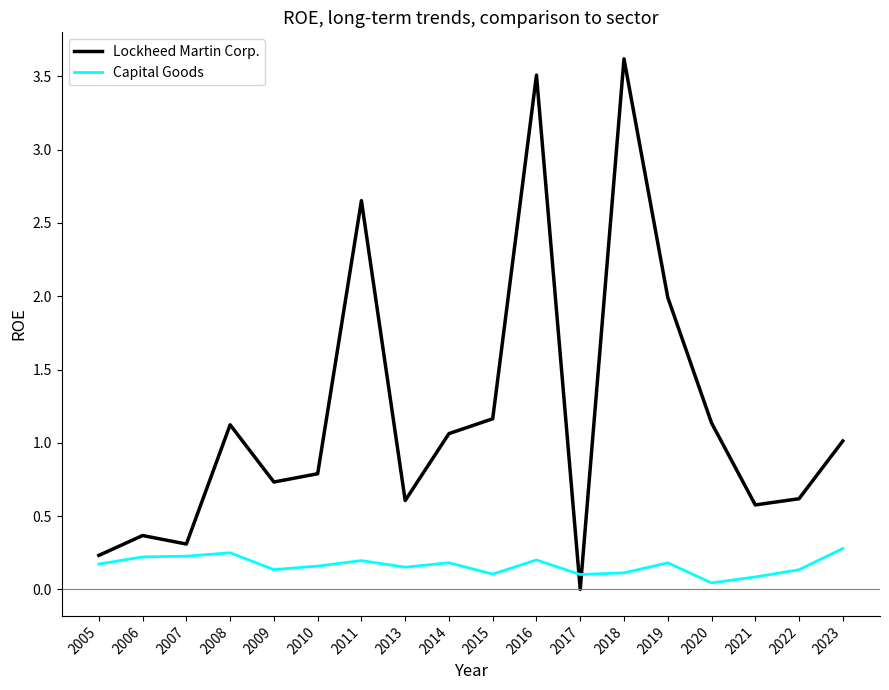

The Capital Goods series shows 0.1 at 2015. True or false?

True